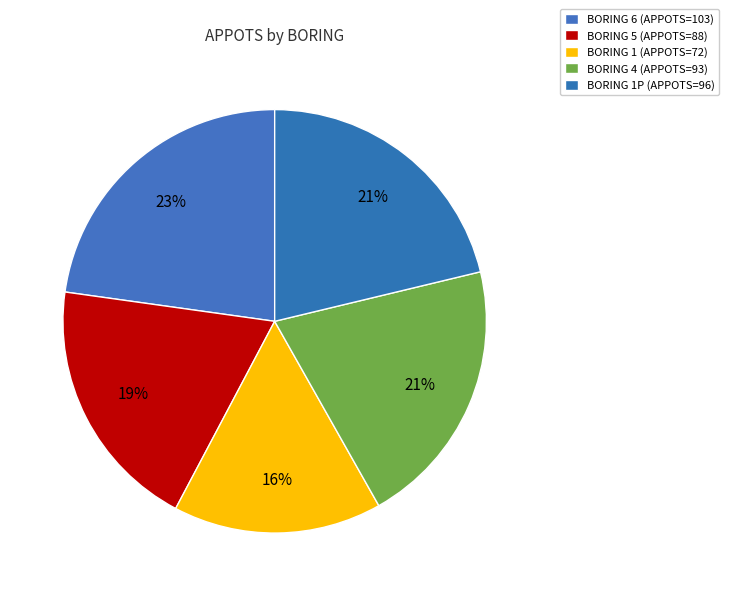

To the nearest percent, what is the difference between the largest and smallest slice percentages?

7%